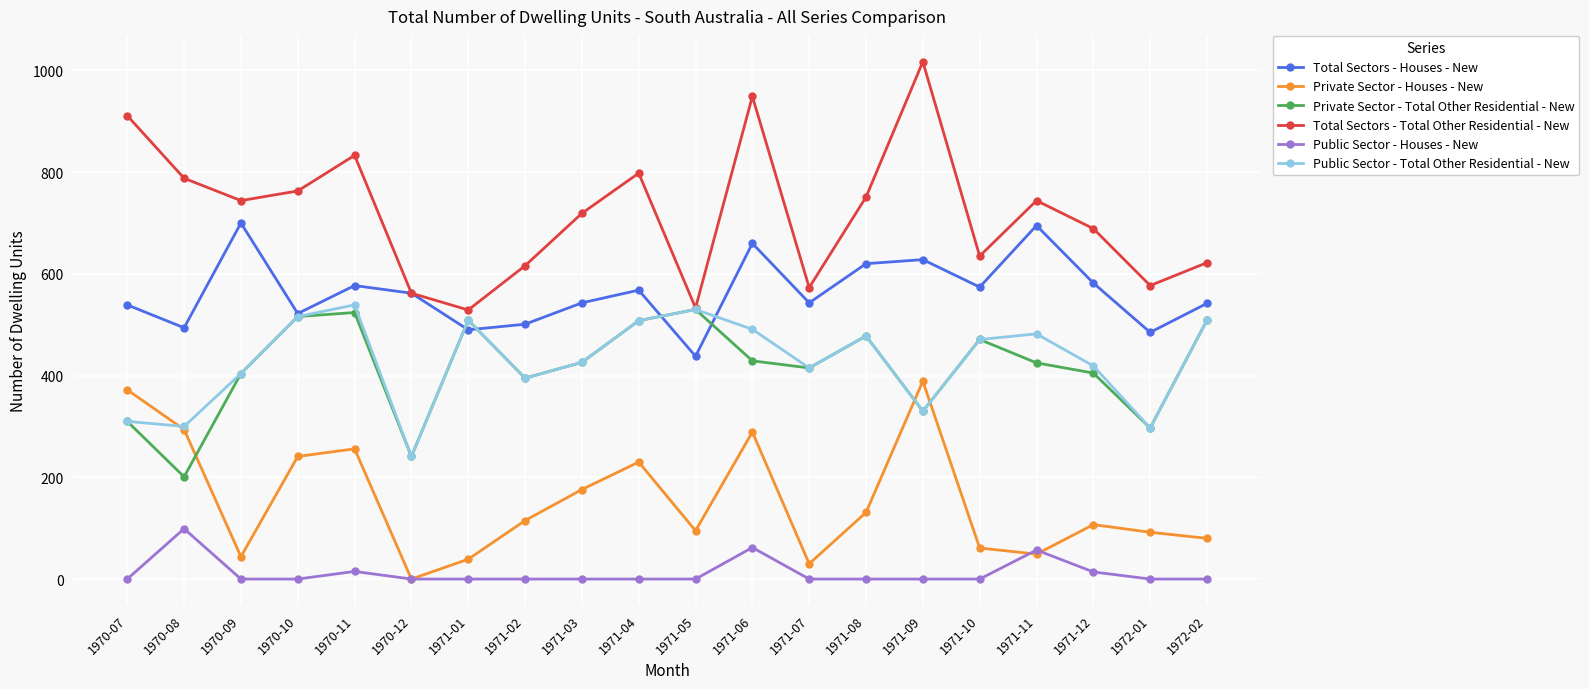

What is the label of the 15th point from the left?

1971-09